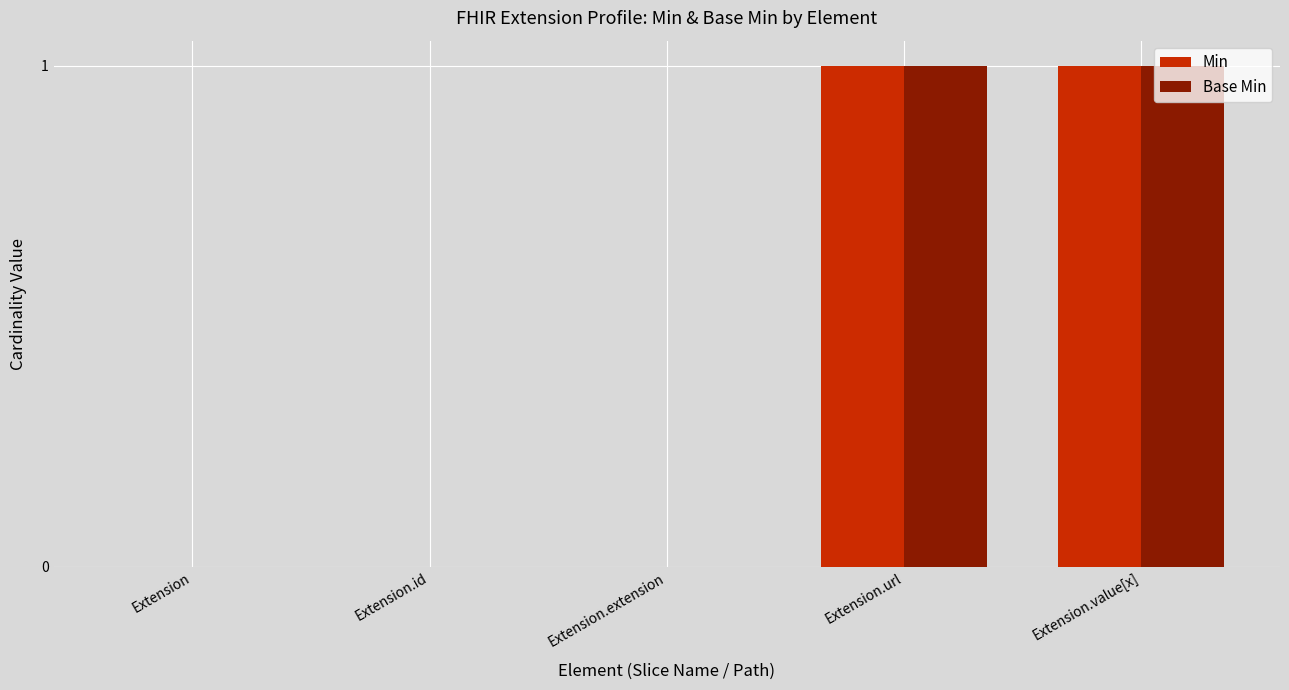

Is the value of Base Min at Extension.id greater than the value of Min at Extension.value[x]?

No